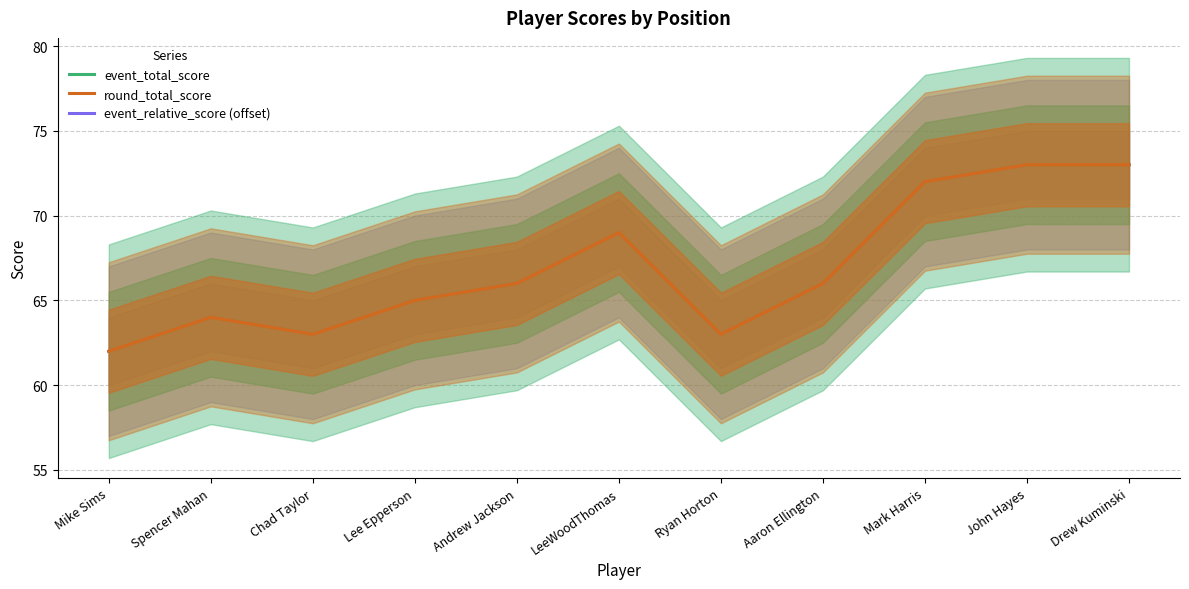

What position from the left is LeeWoodThomas?

6